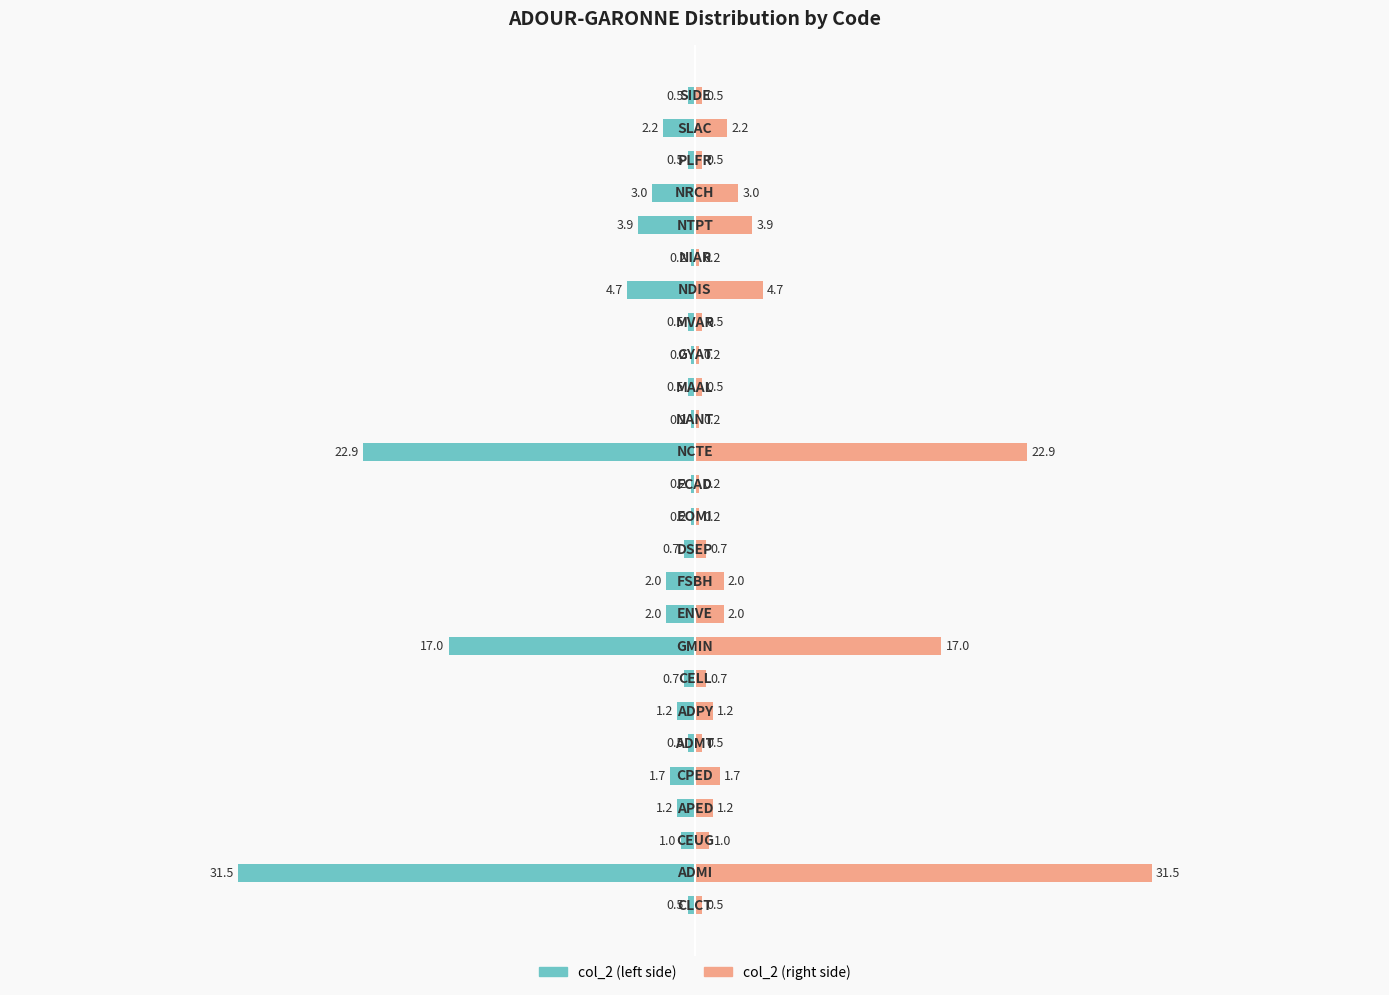

What is the value of the col_2 (left) bar at the 13th from the left?

-0.2